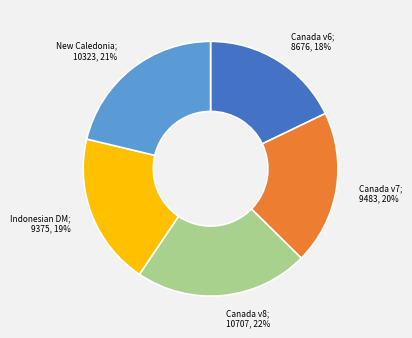

Does any single category account for the majority?

No